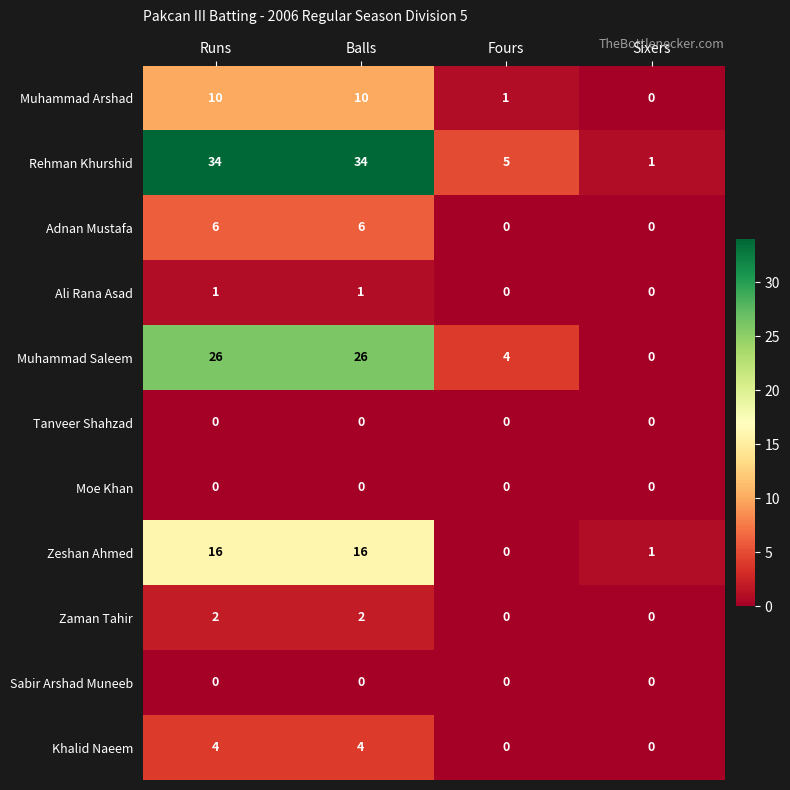

What is the difference between the Muhammad Saleem values at Sixers and Runs?

26